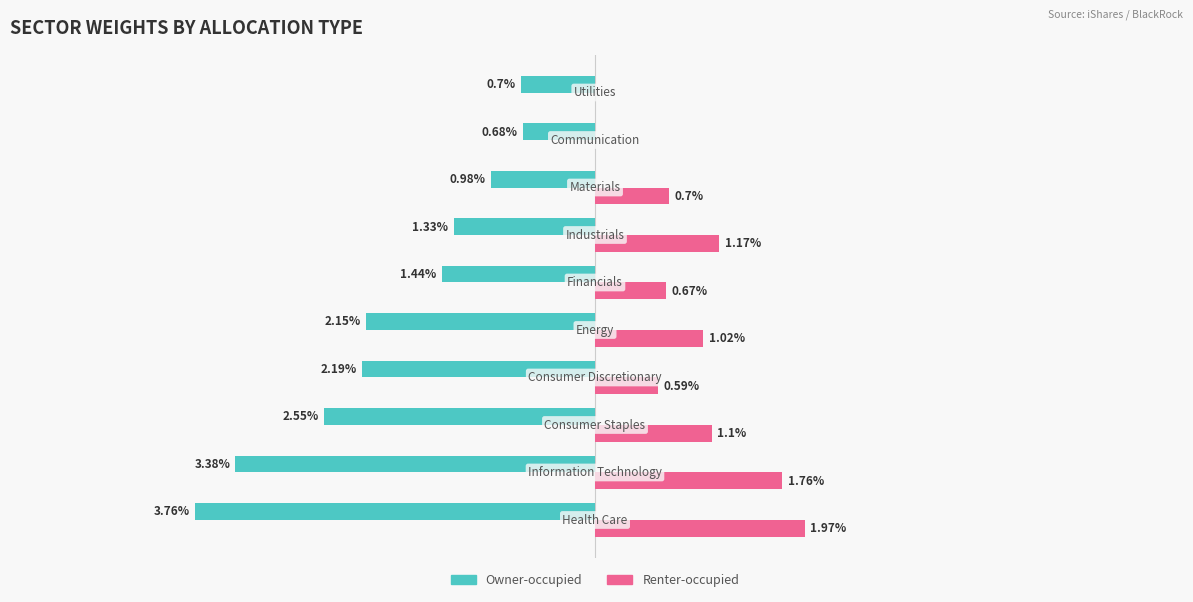

Which series has the largest total across all categories?

Renter-occupied